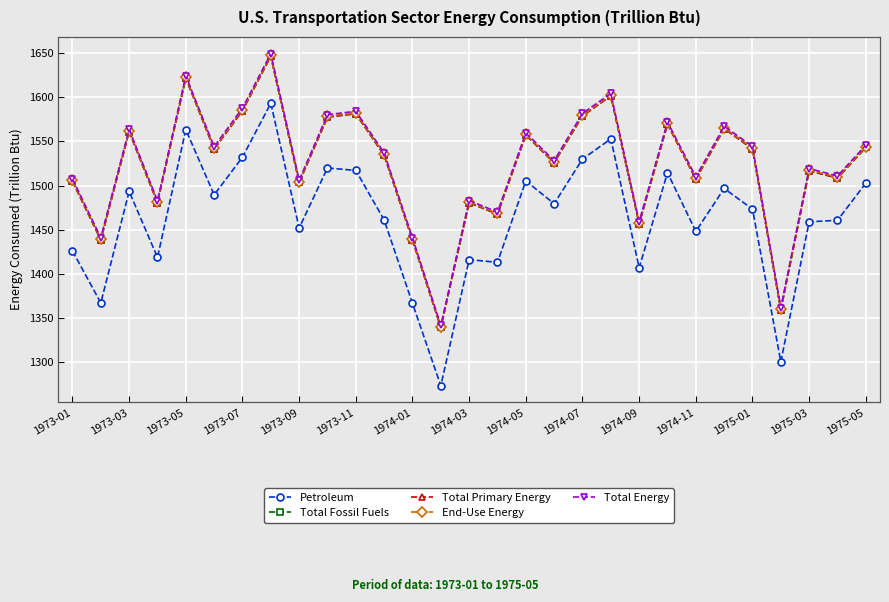

Which has a higher value, 18 or 27?

18